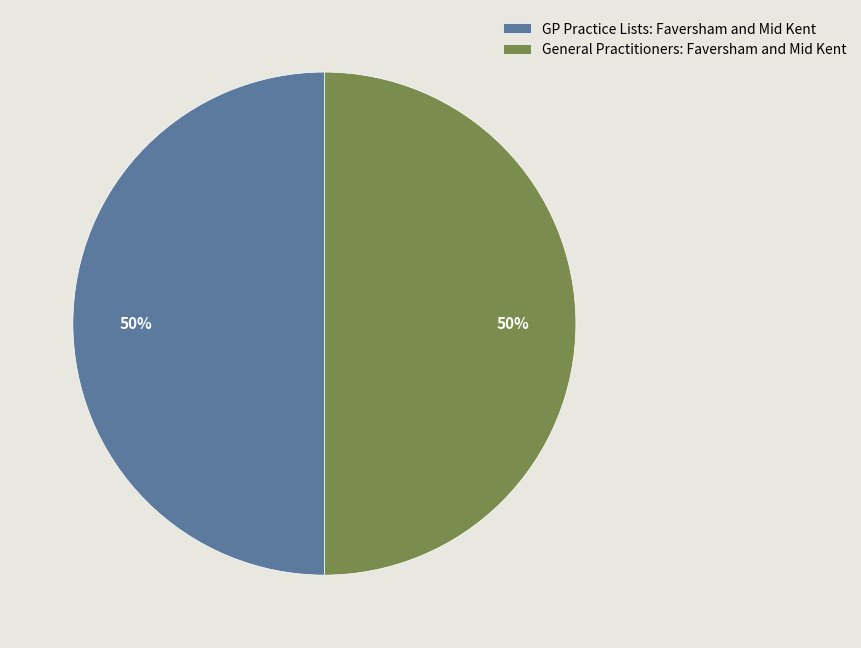

Approximately how many times larger is the value at GP Practice Lists: Faversham and Mid Kent compared to General Practitioners: Faversham and Mid Kent?

1.0